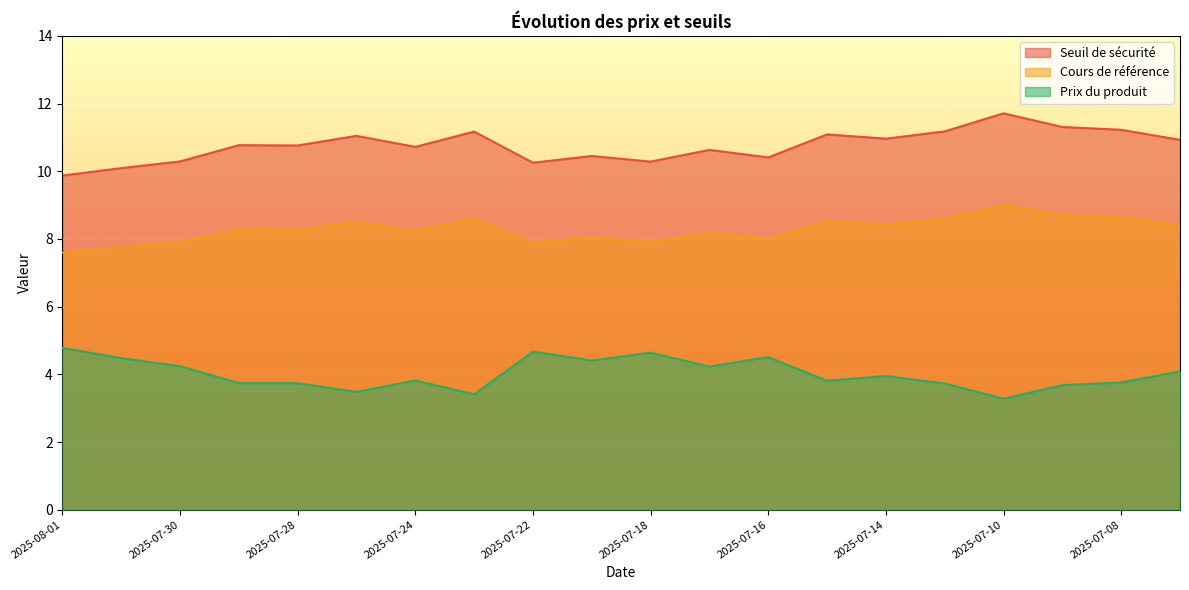

Which label corresponds to the smallest value in the chart?

2025-07-10